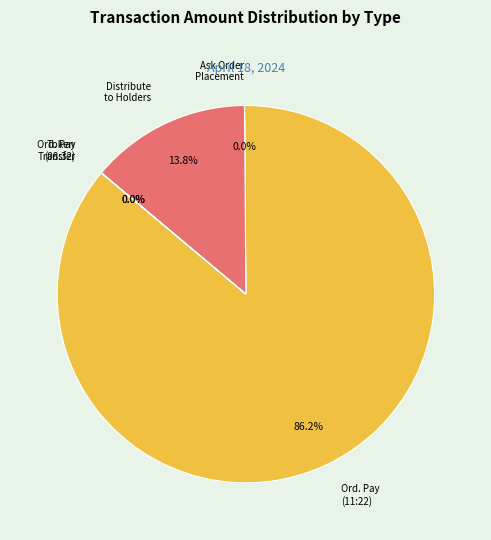

Is it true that Distribute to Holders is 21% of the pie?

False